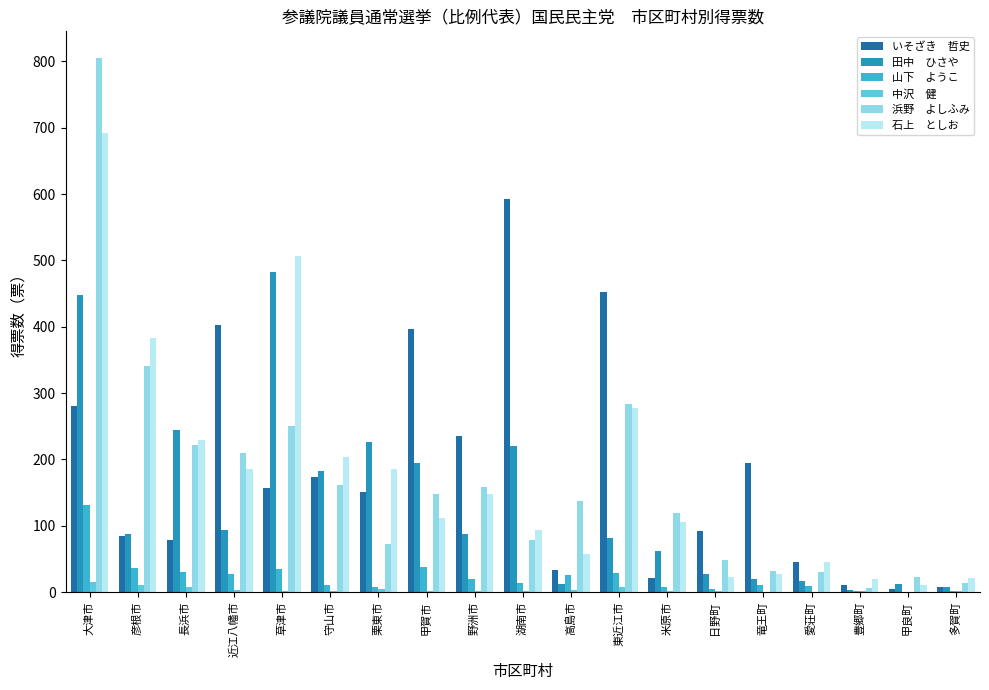

At which category is the sum across all series the highest?

大津市